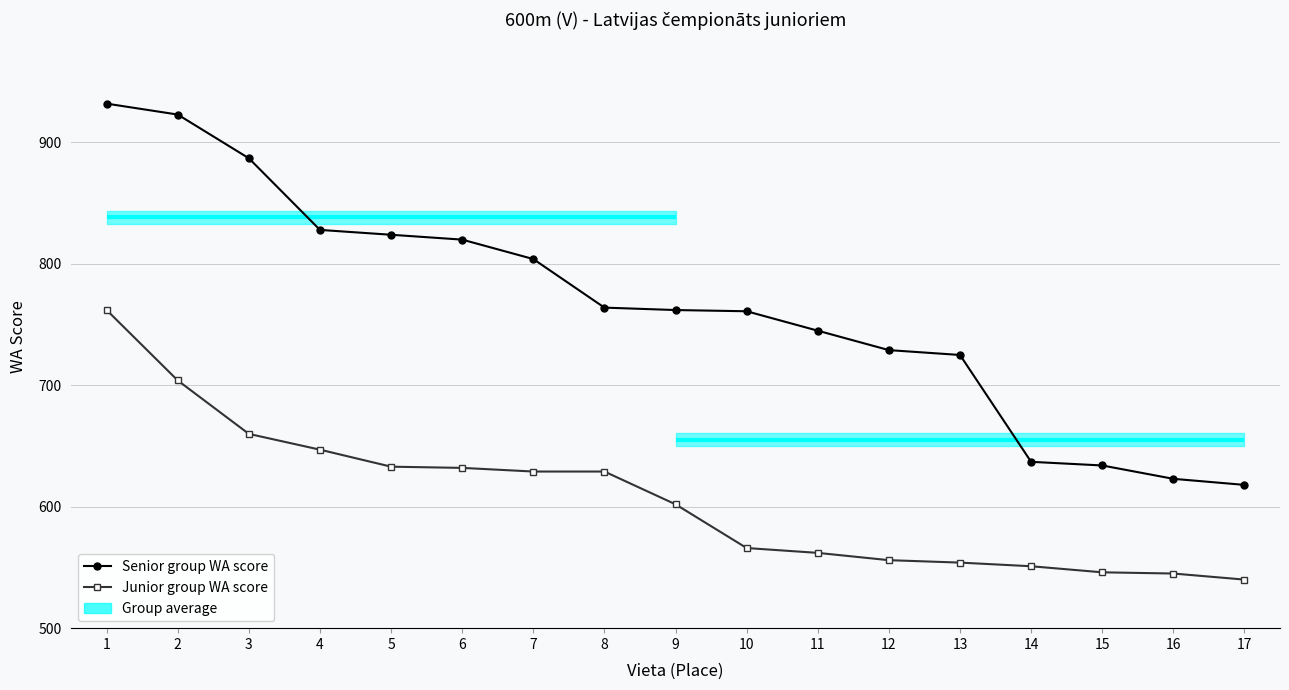

The value of Junior group WA score at 6 is 632. True or false?

True